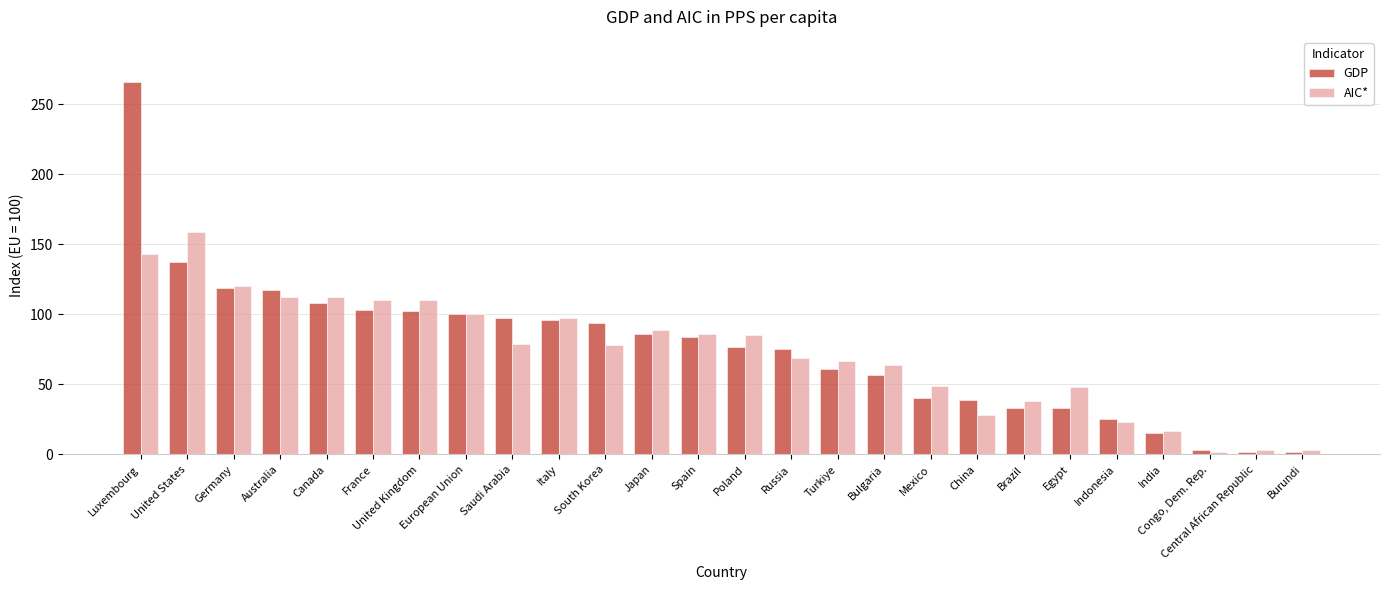

What is the difference between the AIC* values at Burundi and Bulgaria?

61